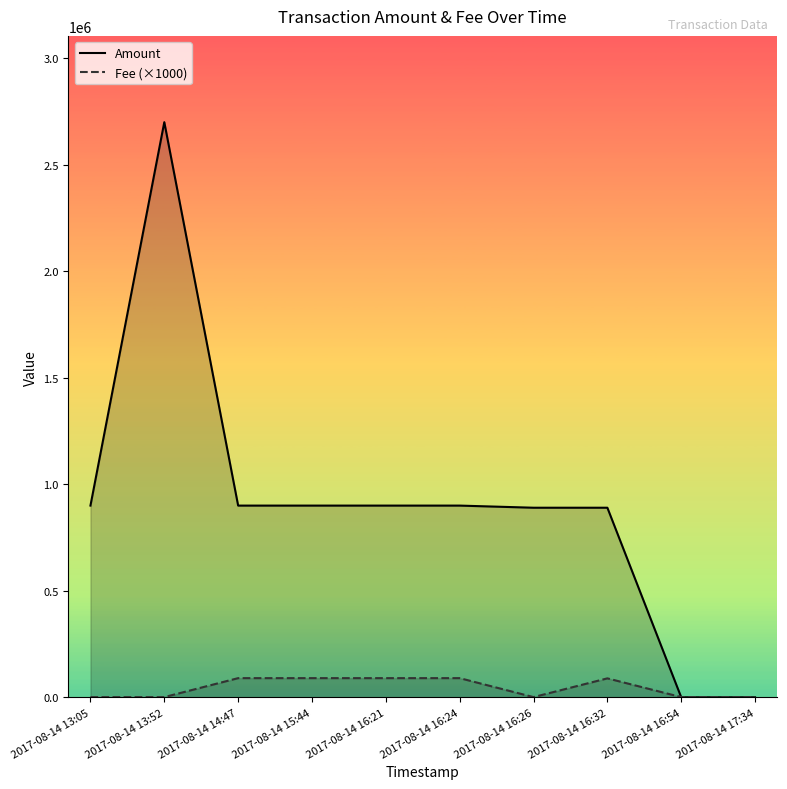

At how many categories does at least one series exceed 1177259?

1